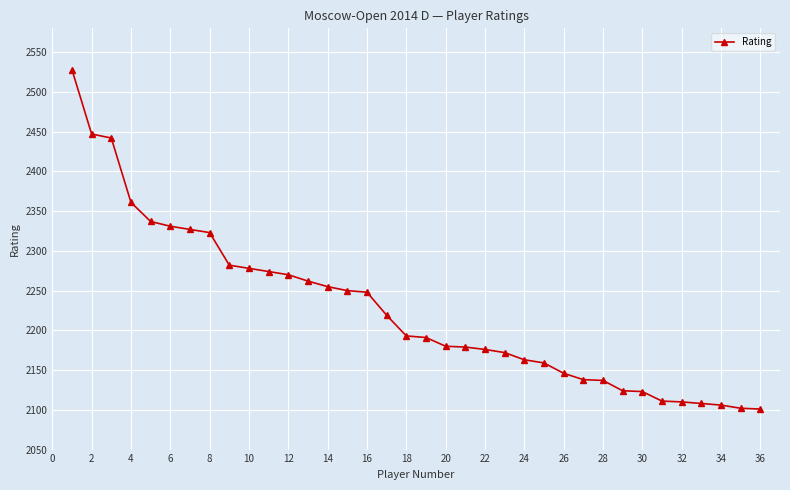

What is the greatest value displayed?

2528